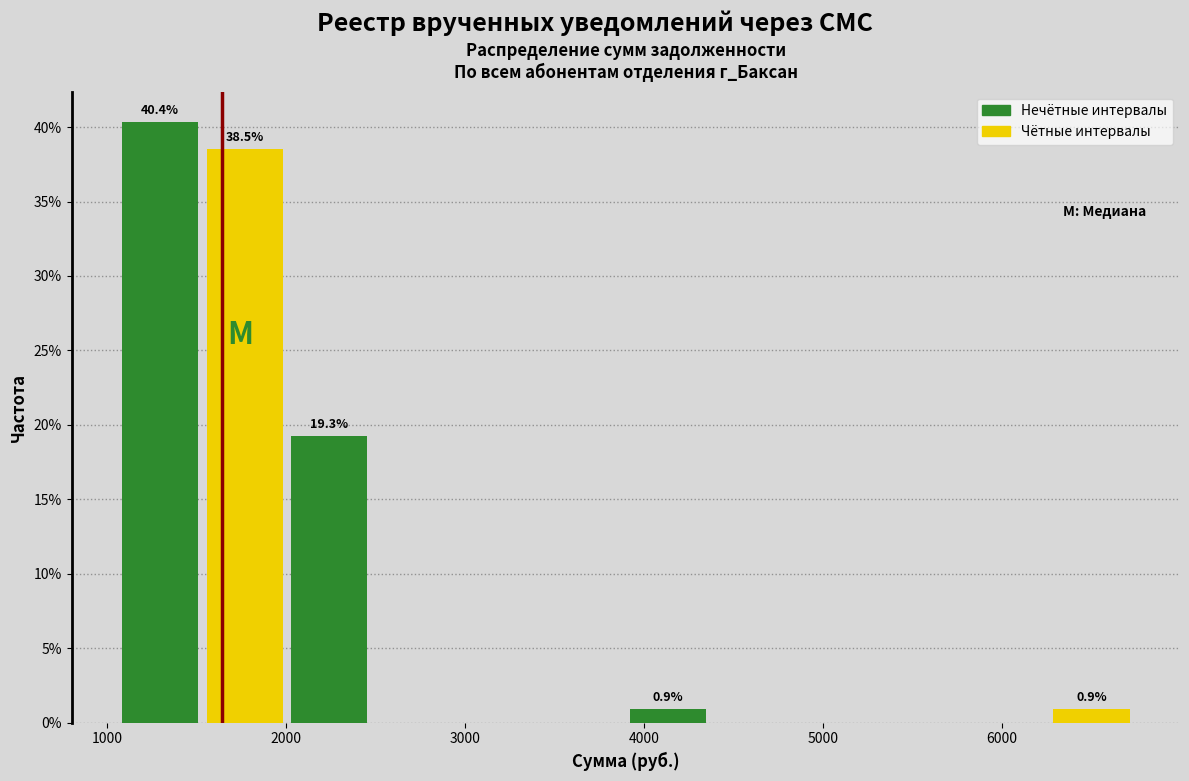

Over which range of the x-axis is the bar tallest?

1100 to 1500